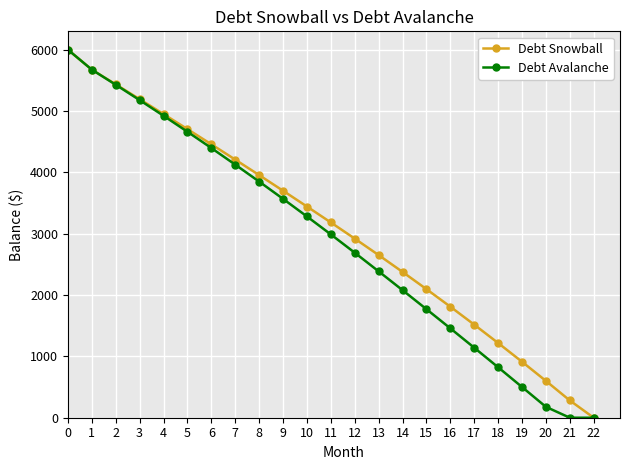

What is the total value across all series at 0?

12000.0